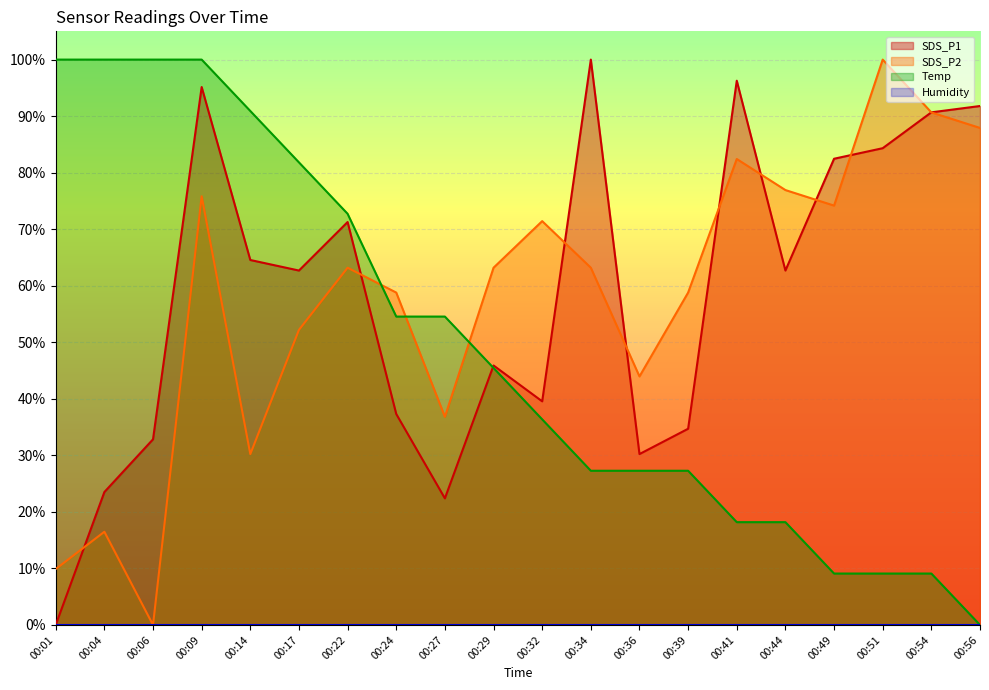

After their last crossing, which series has the higher values: SDS_P1 or Temp?

SDS_P1